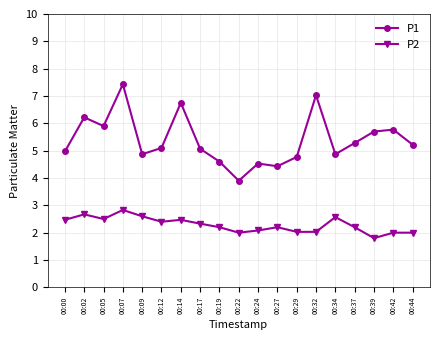

Which series changed the most between 00:17 and 00:44?

P2